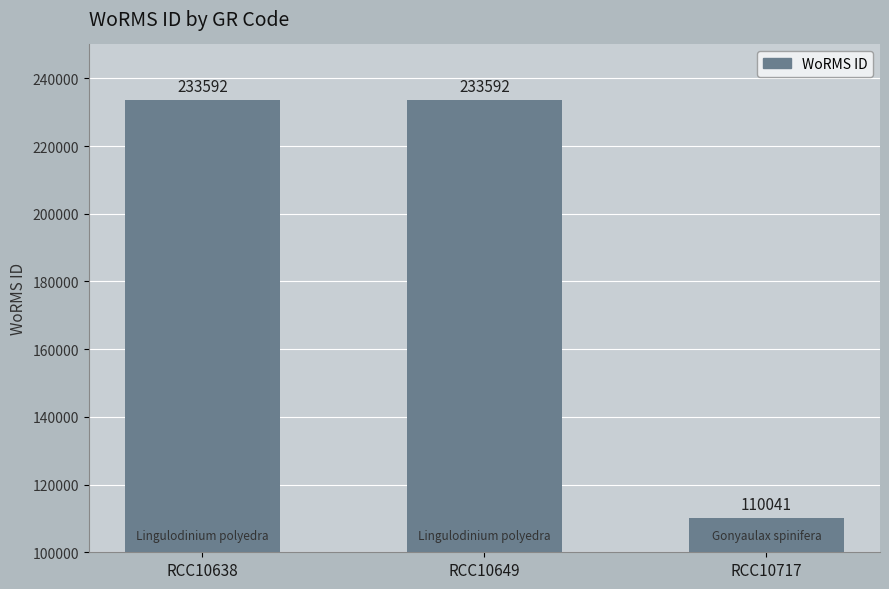

What value does the data have at RCC10717, to the nearest 10?

110040